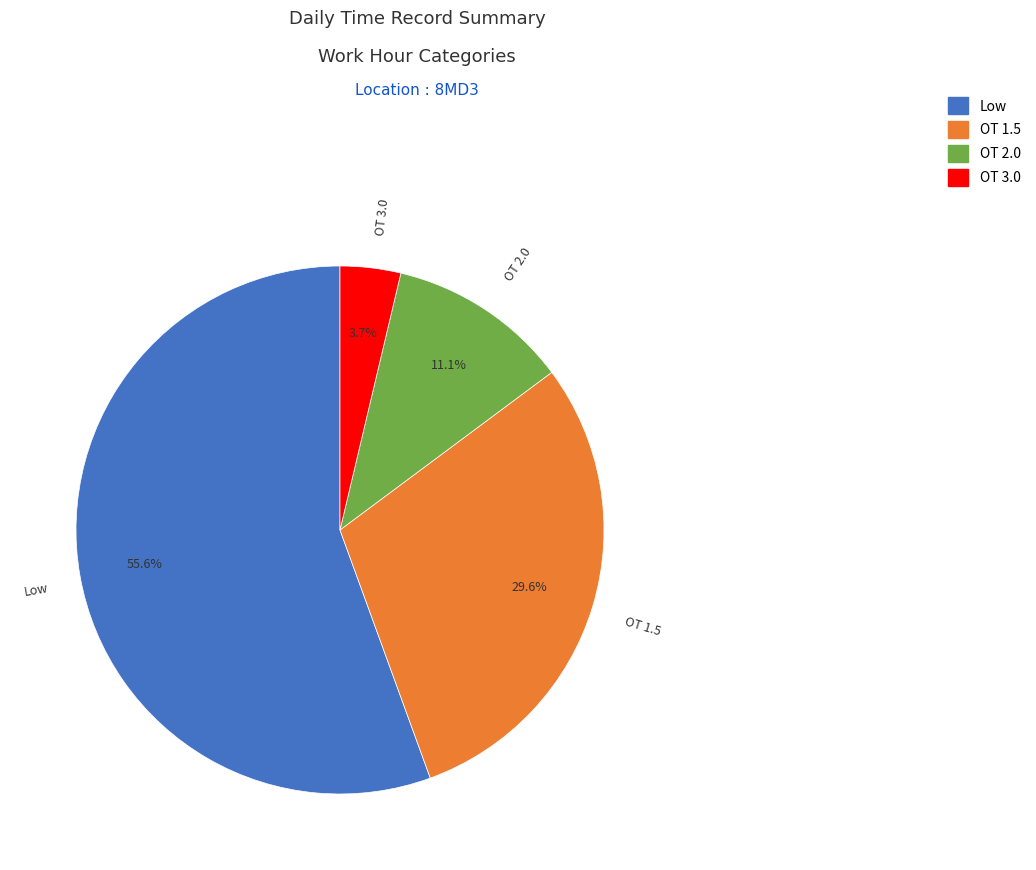

The Low slice represents 56% of the pie. True or false?

True